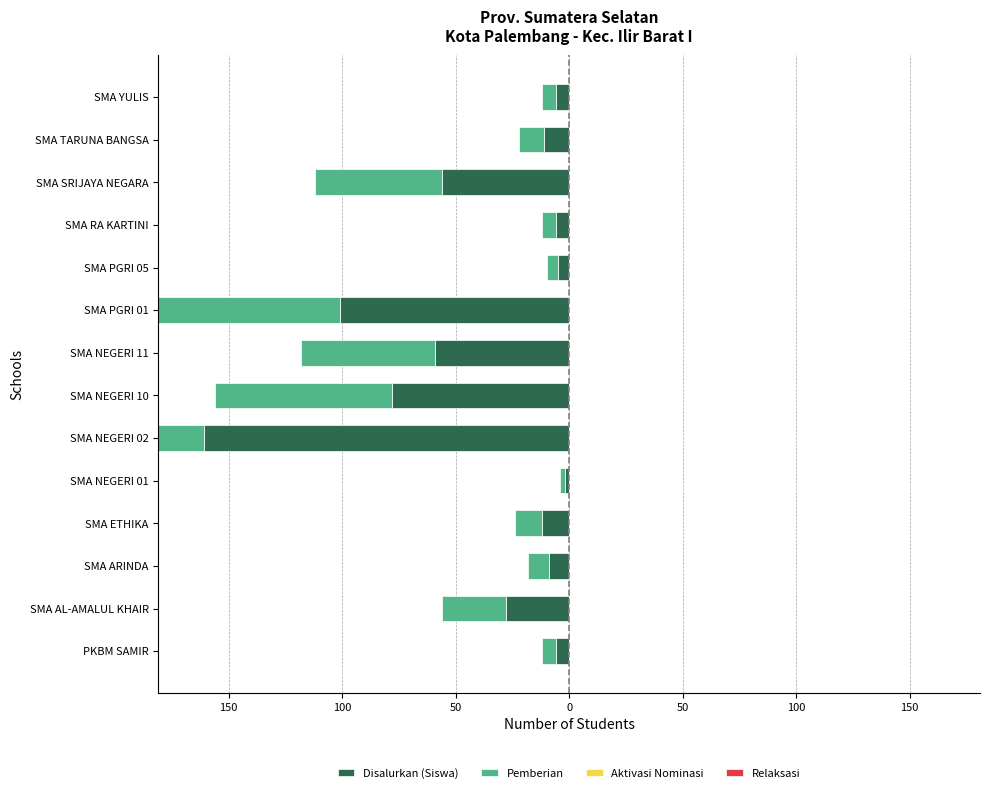

Is the value of Disalurkan (Siswa) at 12 greater than the value of Relaksasi at 100?

No